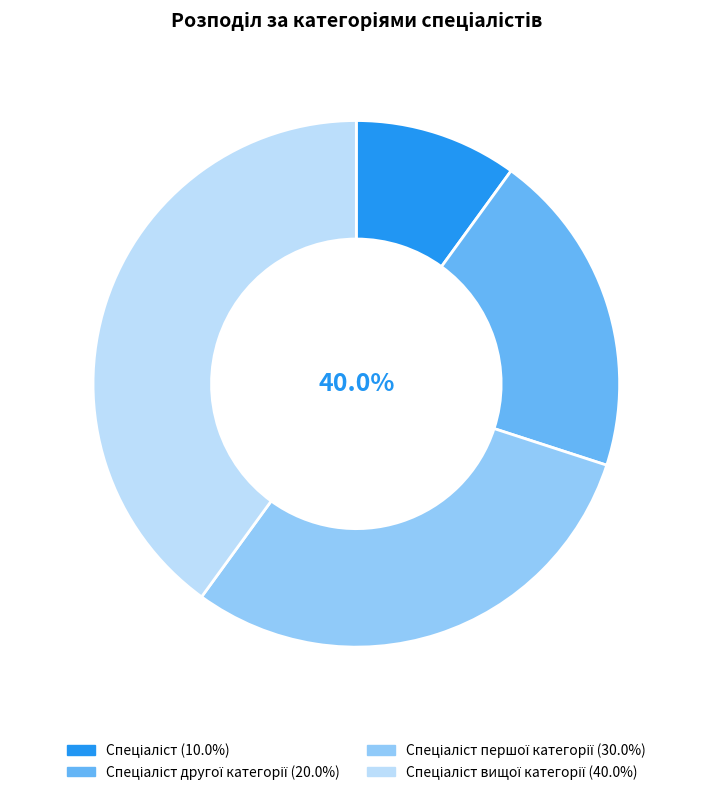

The Спеціаліст першої категорії slice represents 21% of the pie. True or false?

False